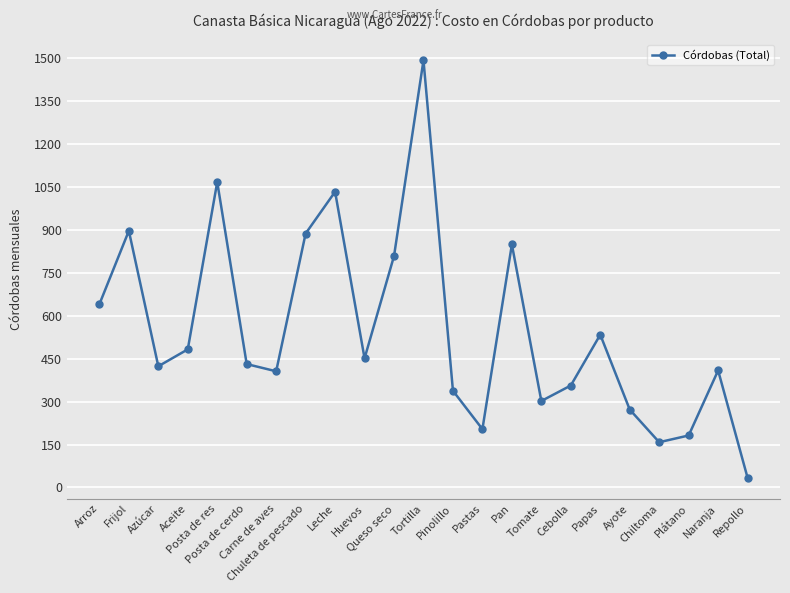

At which label does the data first exceed 431?

Arroz